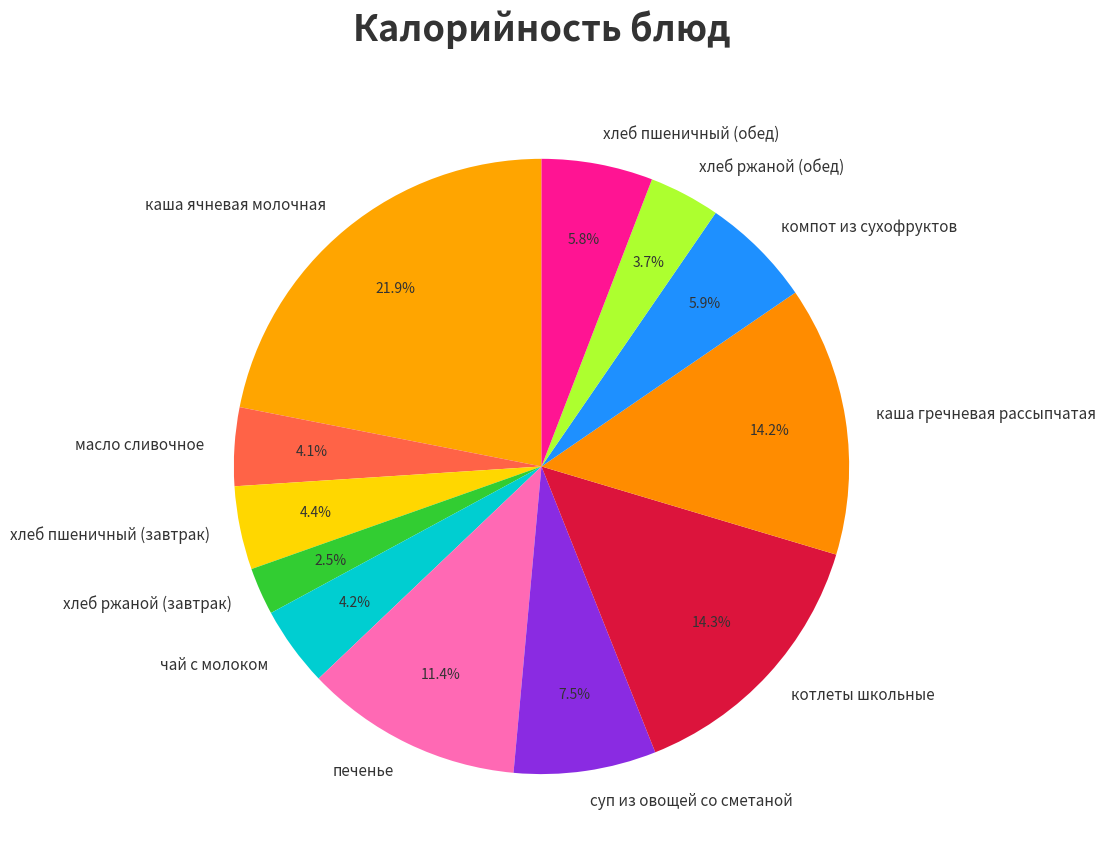

What percentage is the масло сливочное slice, to the nearest percent?

4%